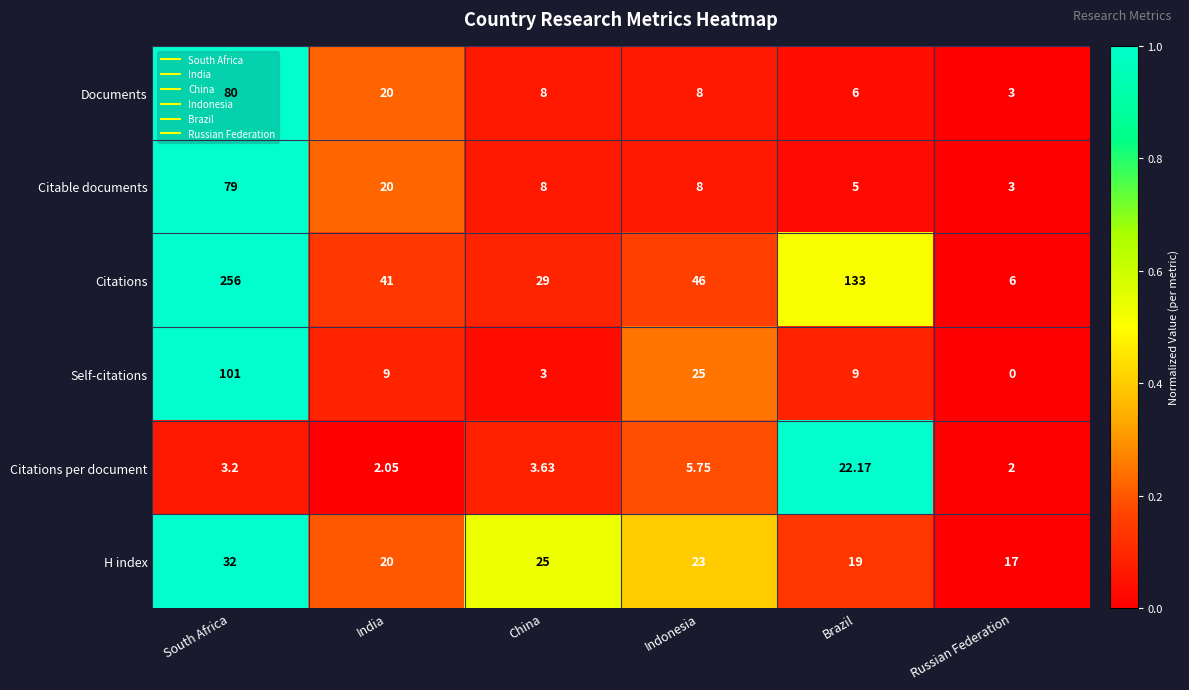

Which series has the largest total across all categories?

Citations